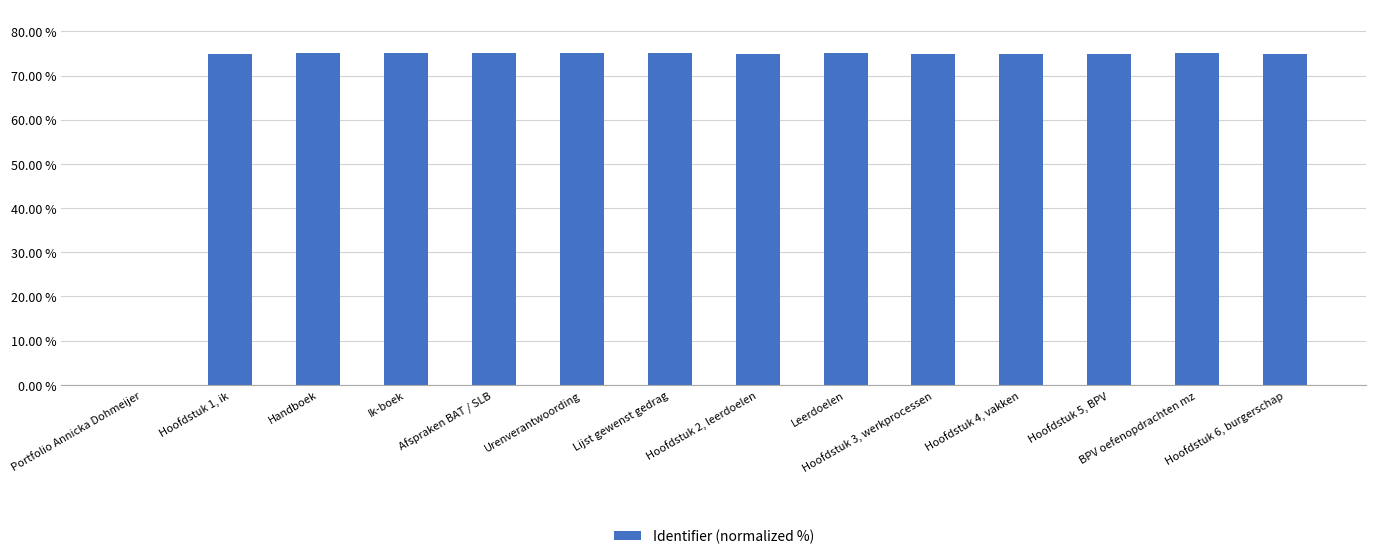

Are the bars horizontal?

No